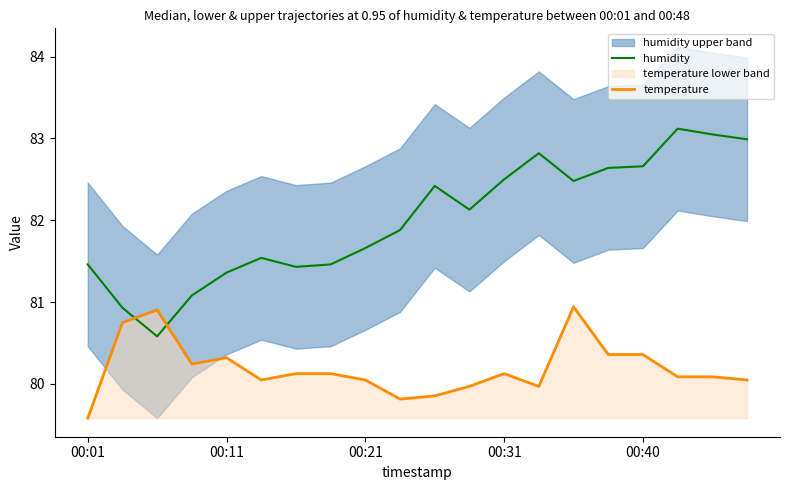

Which series has the largest range (max minus min)?

humidity